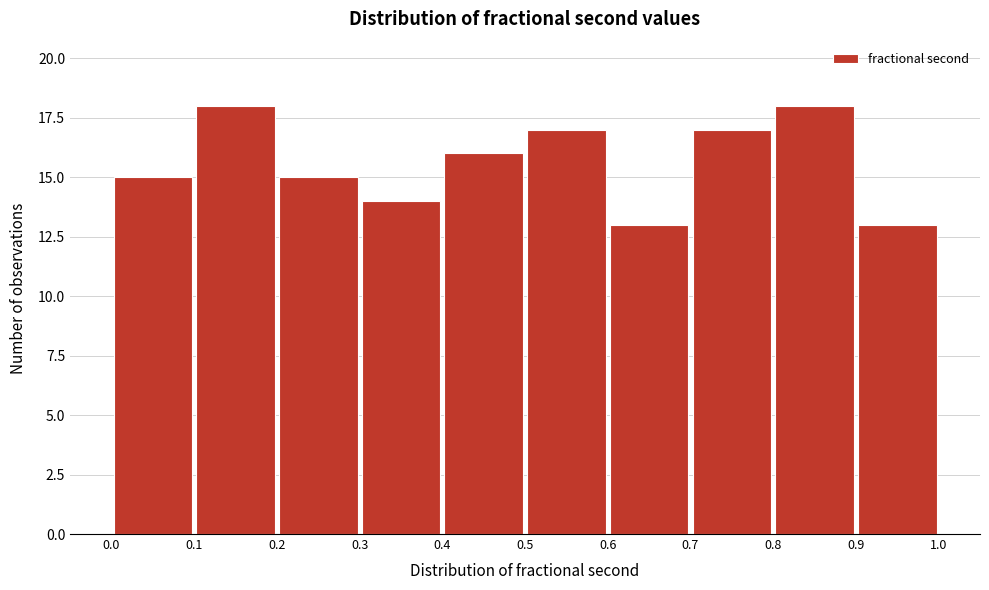

Reading left to right, transcribe this chart: for each bar, give the range it covers on the x-axis and its height. The values are not printed on the chart, so give them approximately, as read against the axis.

0.0 to 0.1: 15
0.1 to 0.2: 18
0.2 to 0.3: 15
0.3 to 0.4: 14
0.4 to 0.5: 16
0.5 to 0.6: 17
0.6 to 0.7: 13
0.7 to 0.8: 17
0.8 to 0.9: 18
0.9 to 1.0: 13